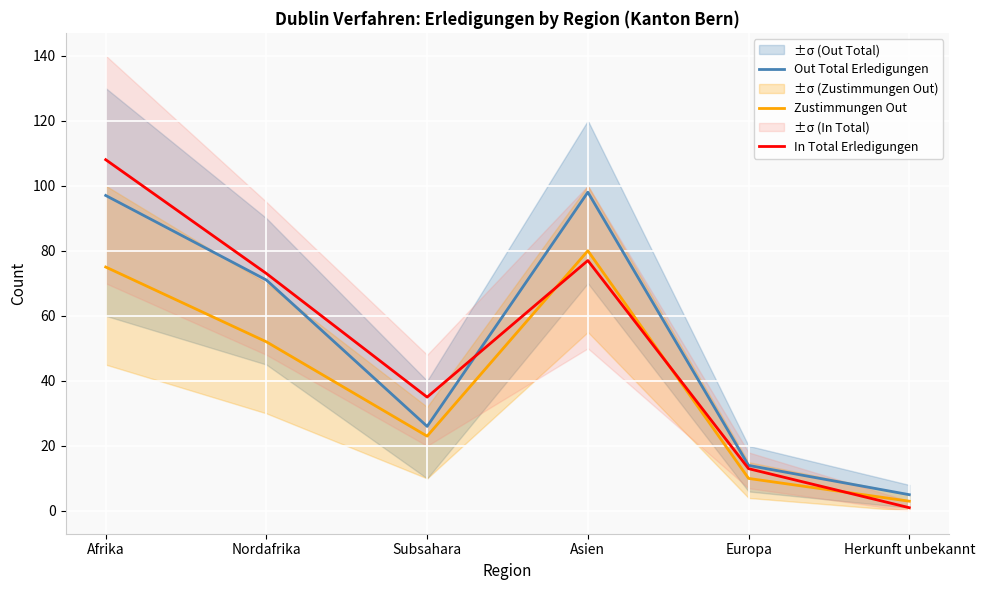

Is the value of Zustimmungen Out at Subsahara greater than the value of Out Total Erledigungen at Nordafrika?

No